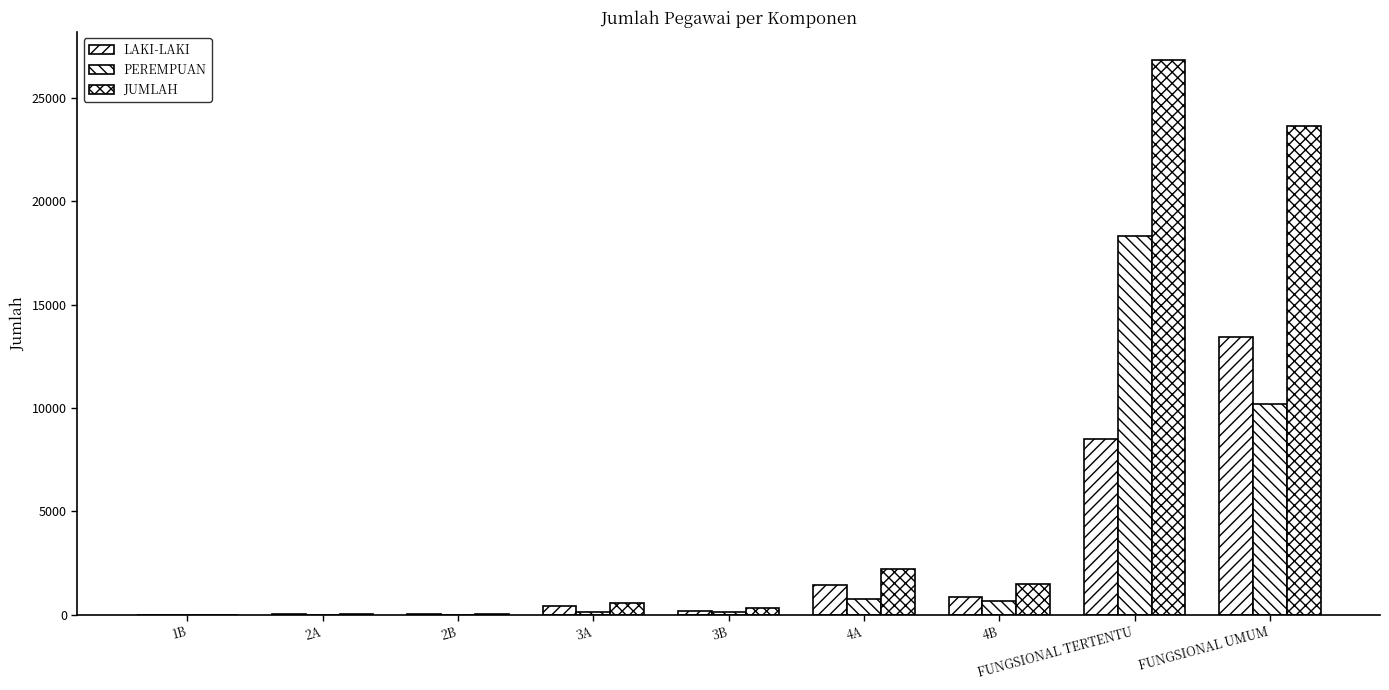

How many distinct data groups are displayed?

3